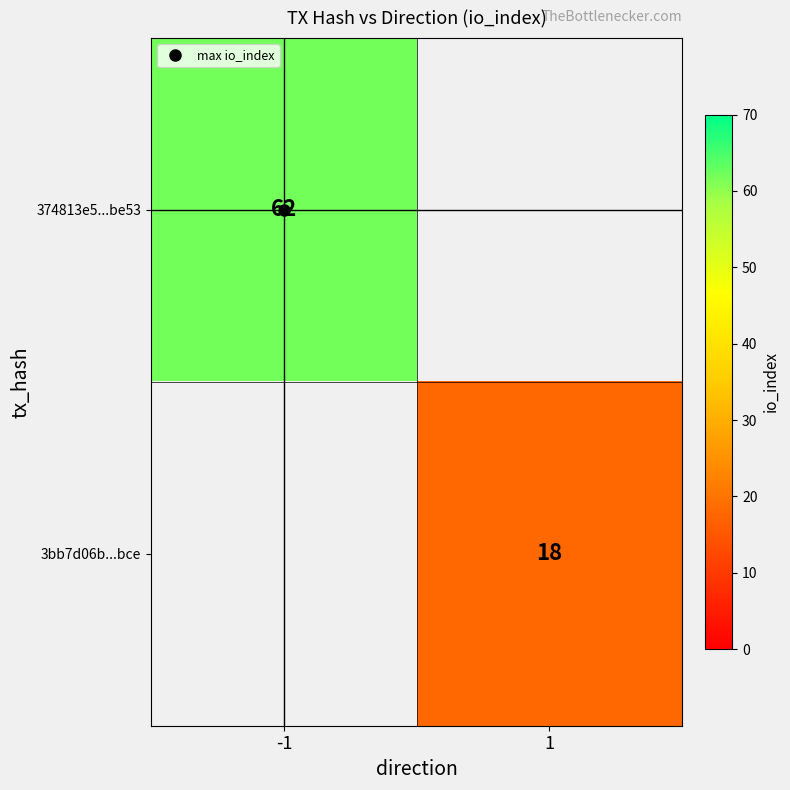

Which category has the lowest value in the 3bb7d06b...bce series?

-1